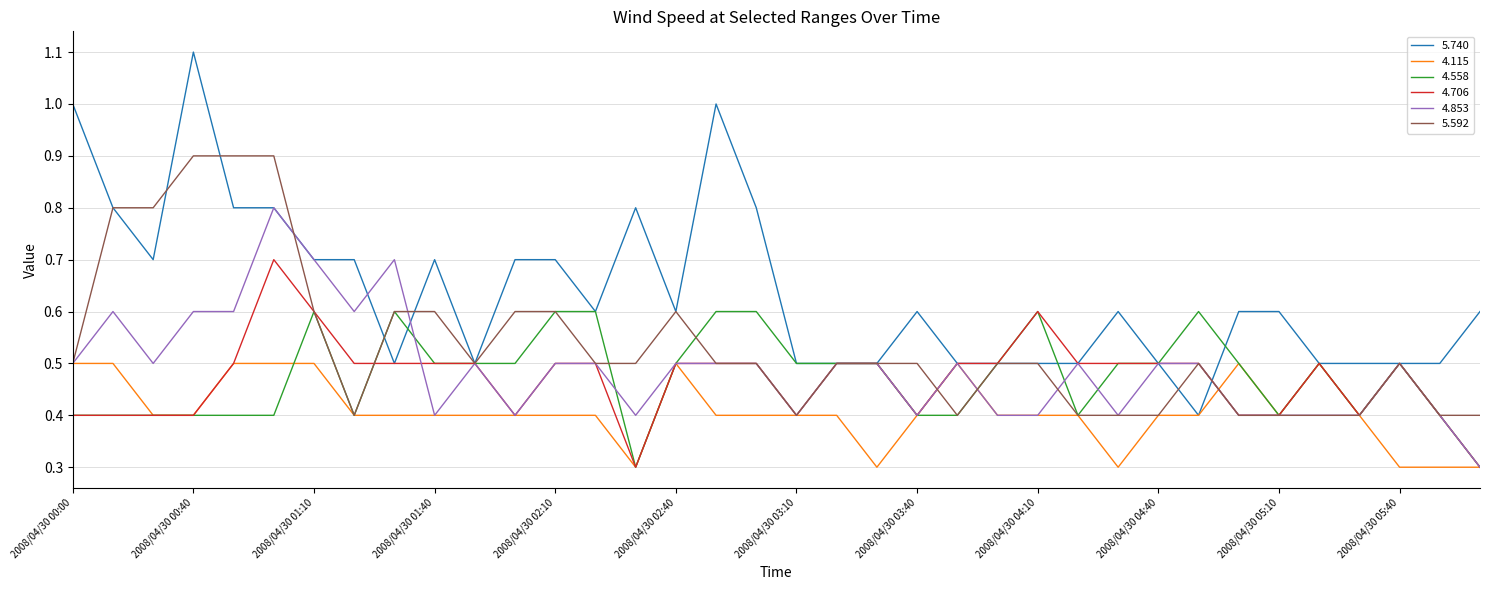

Which series has the largest total across all categories?

5.740